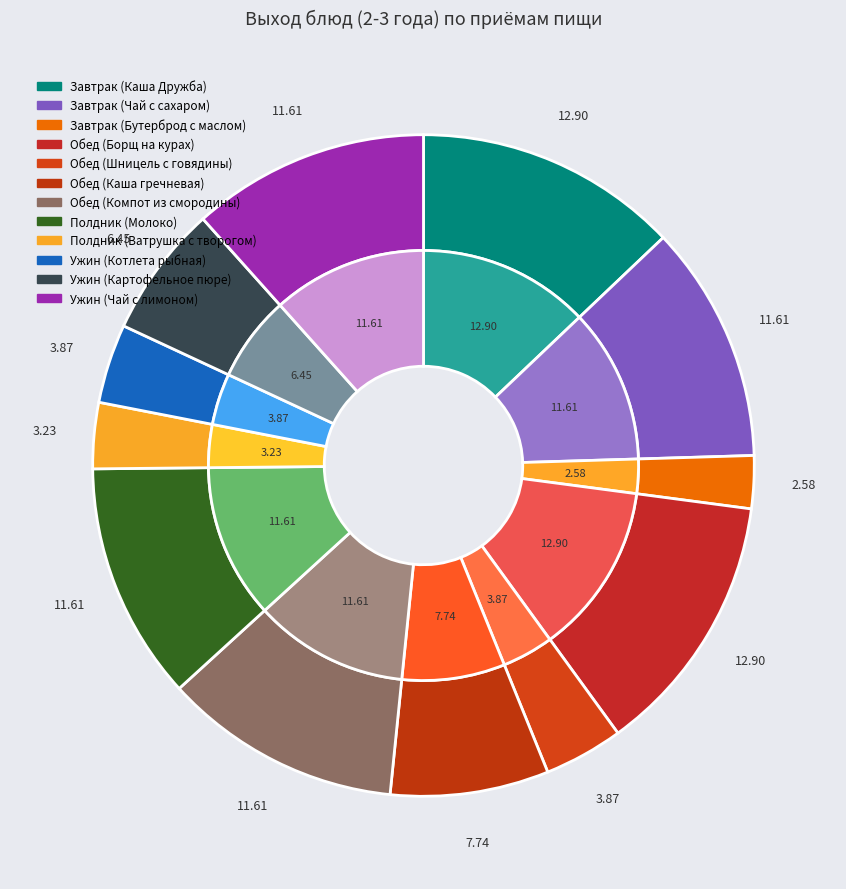

What percentage is NOT represented by Ужин (Картофельное пюре)?

93.5%